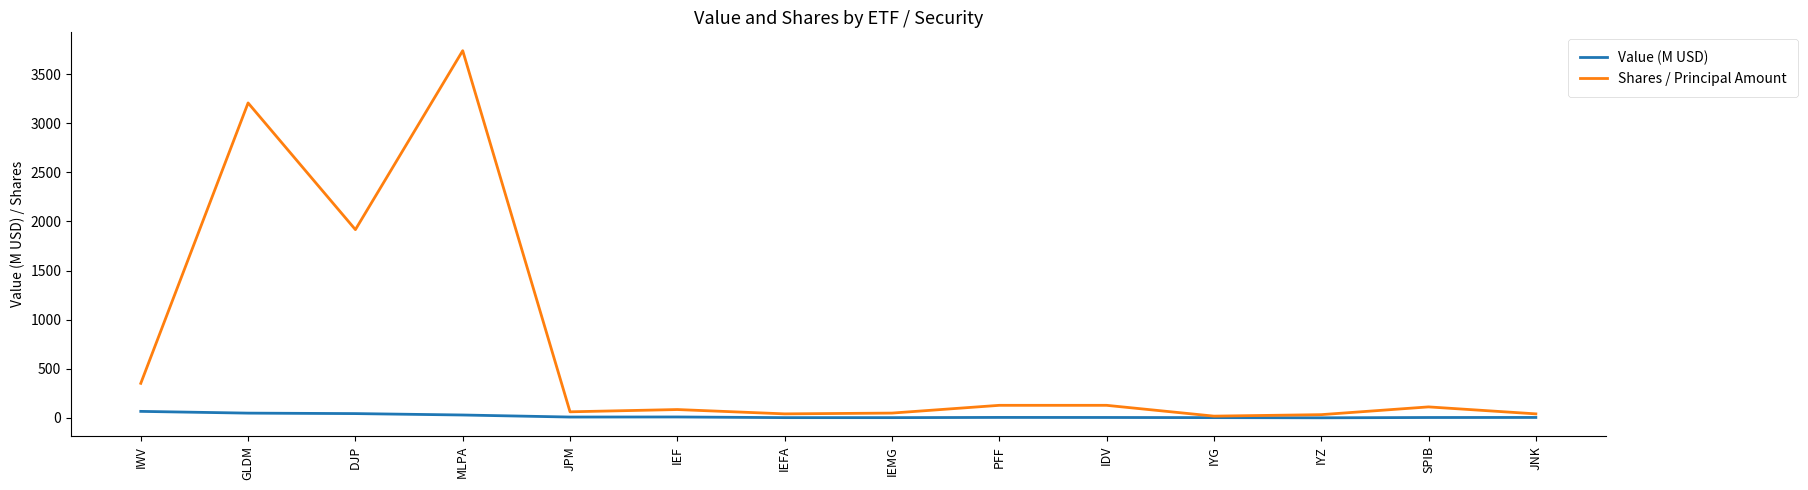

At IDV, list the series in order from smallest to largest.

Value (M USD), Shares / Principal Amount